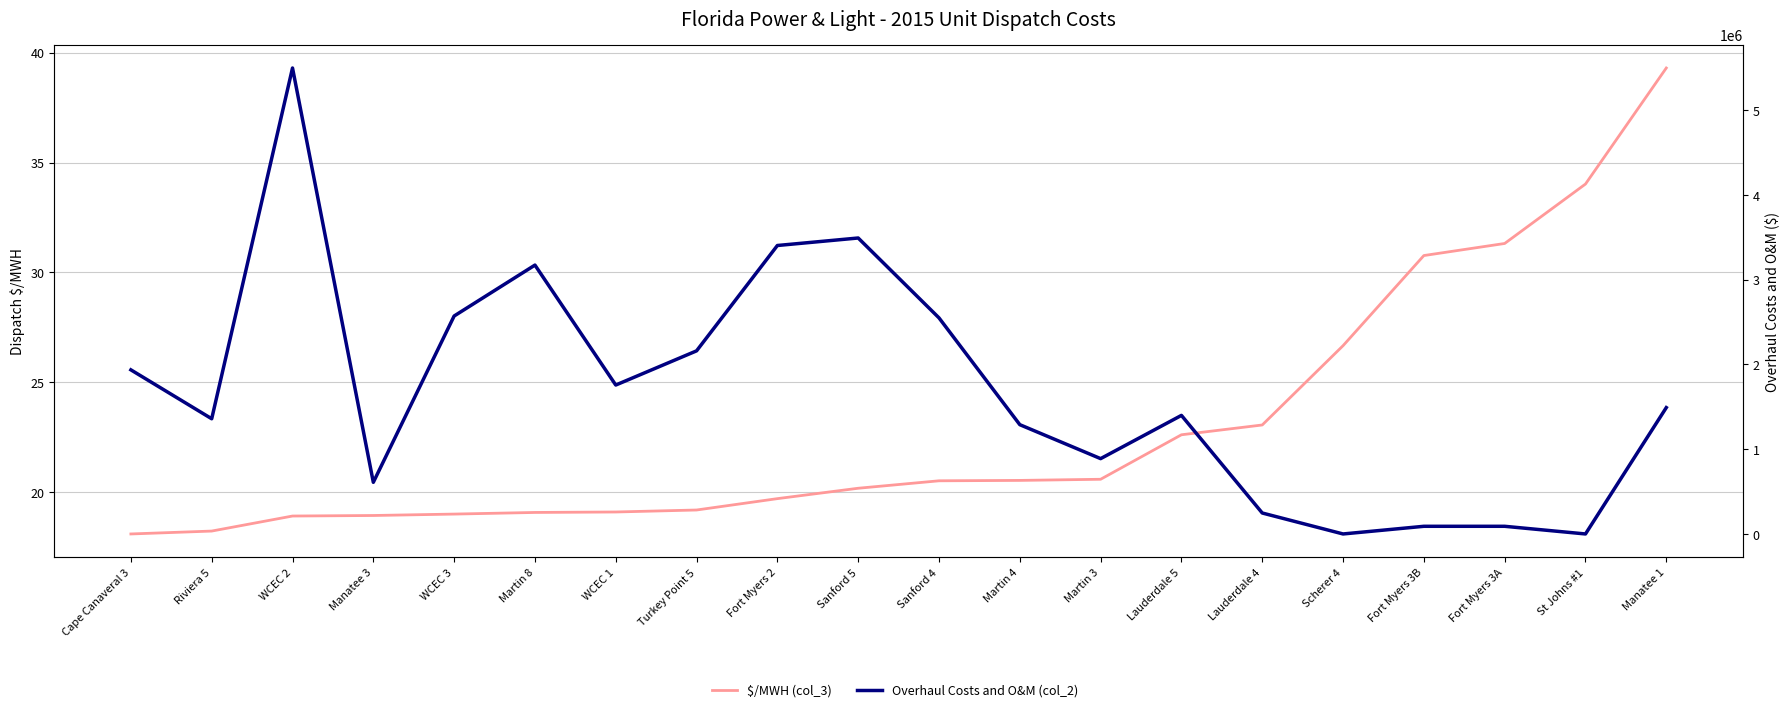

Reading left to right, extract all data points from this chart.

$/MWH (col_3): Cape Canaveral 3=18.1	Riviera 5=18.2	WCEC 2=18.9	Manatee 3=18.9	WCEC 3=19.0	Martin 8=19.1	WCEC 1=19.1	Turkey Point 5=19.2	Fort Myers 2=19.7	Sanford 5=20.2	Sanford 4=20.5	Martin 4=20.5	Martin 3=20.6	Lauderdale 5=22.6	Lauderdale 4=23.0	Scherer 4=26.7	Fort Myers 3B=30.8	Fort Myers 3A=31.3	St Johns #1=34.0	Manatee 1=39.3
Overhaul Costs and O&M (col_2): Cape Canaveral 3=1935381.9	Riviera 5=1358652.9	WCEC 2=5495564.1	Manatee 3=609140.5	WCEC 3=2570457.2	Martin 8=3171062.6	WCEC 1=1756370.5	Turkey Point 5=2159505.8	Fort Myers 2=3402086.7	Sanford 5=3490536.5	Sanford 4=2548313.4	Martin 4=1288914.9	Martin 3=888418.0	Lauderdale 5=1398441.9	Lauderdale 4=247223.5	Scherer 4=0.0	Fort Myers 3B=90417.6	Fort Myers 3A=90417.6	St Johns #1=0.0	Manatee 1=1490304.8